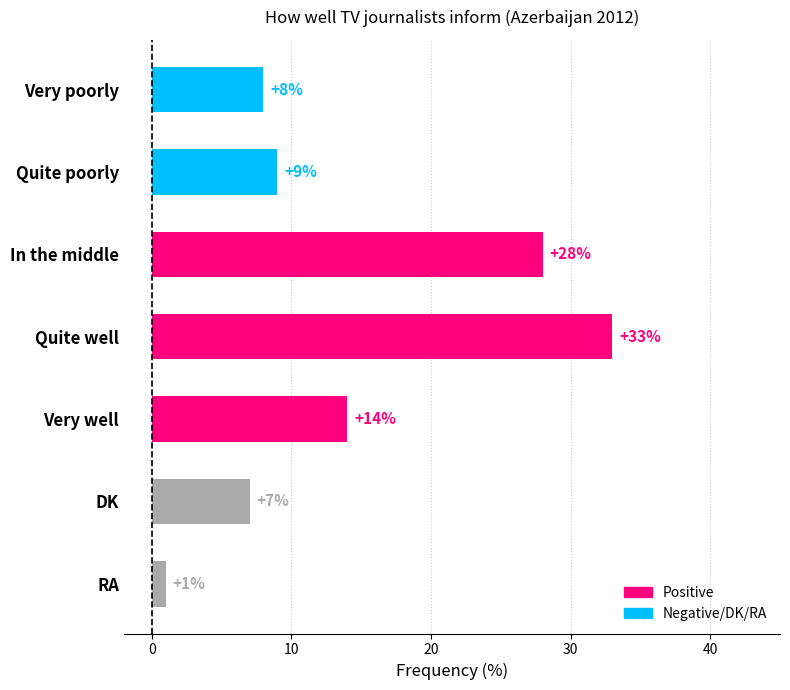

The value at Quite poorly is 9. True or false?

True